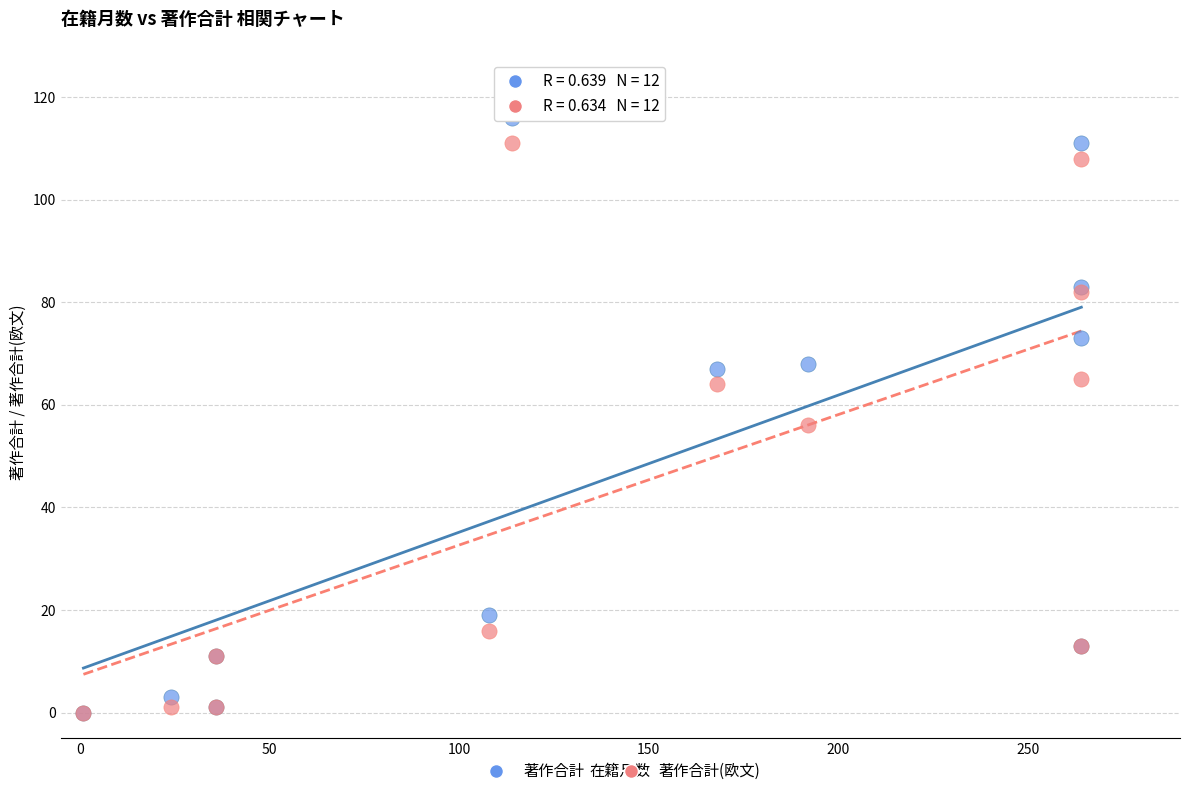

In the 著作合計 series, what Y value is closest to 58?

67